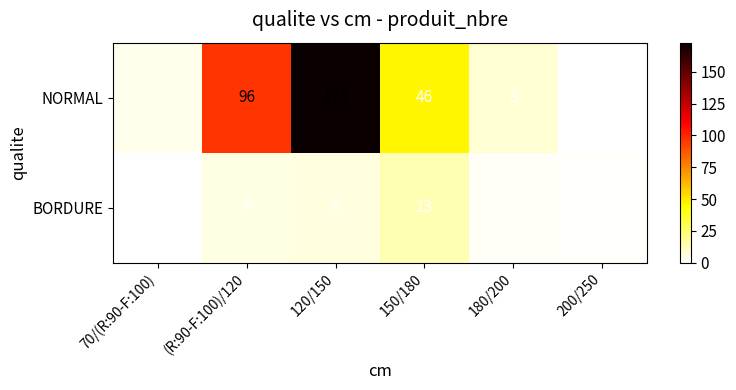

How many values in the BORDURE series are below 5?

3